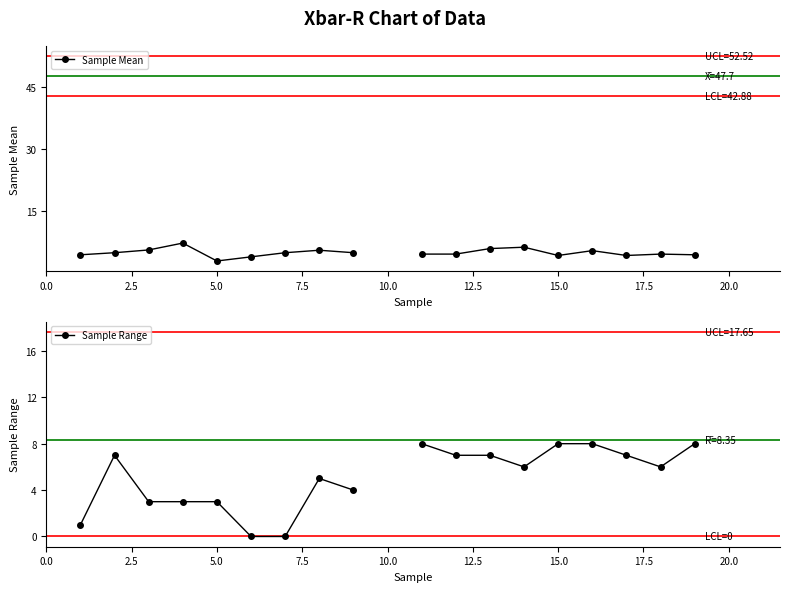

What are all the series names shown in the legend?

Sample Mean, Sample Range